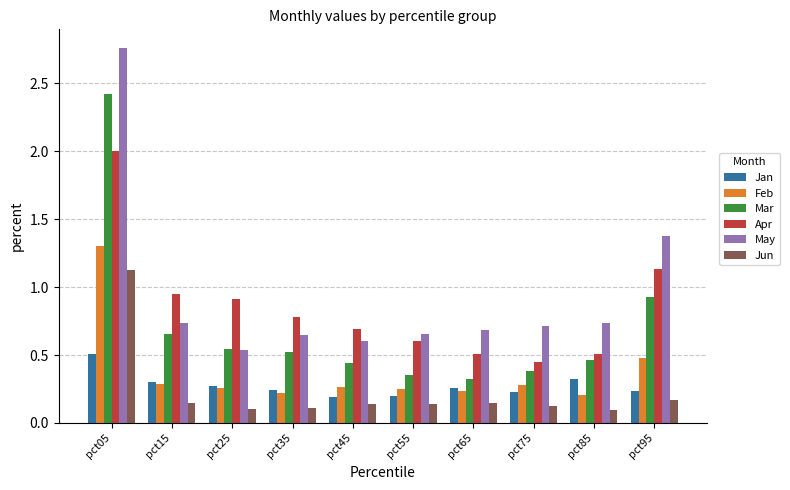

Is it true that Mar equals 0.3 at pct45?

False